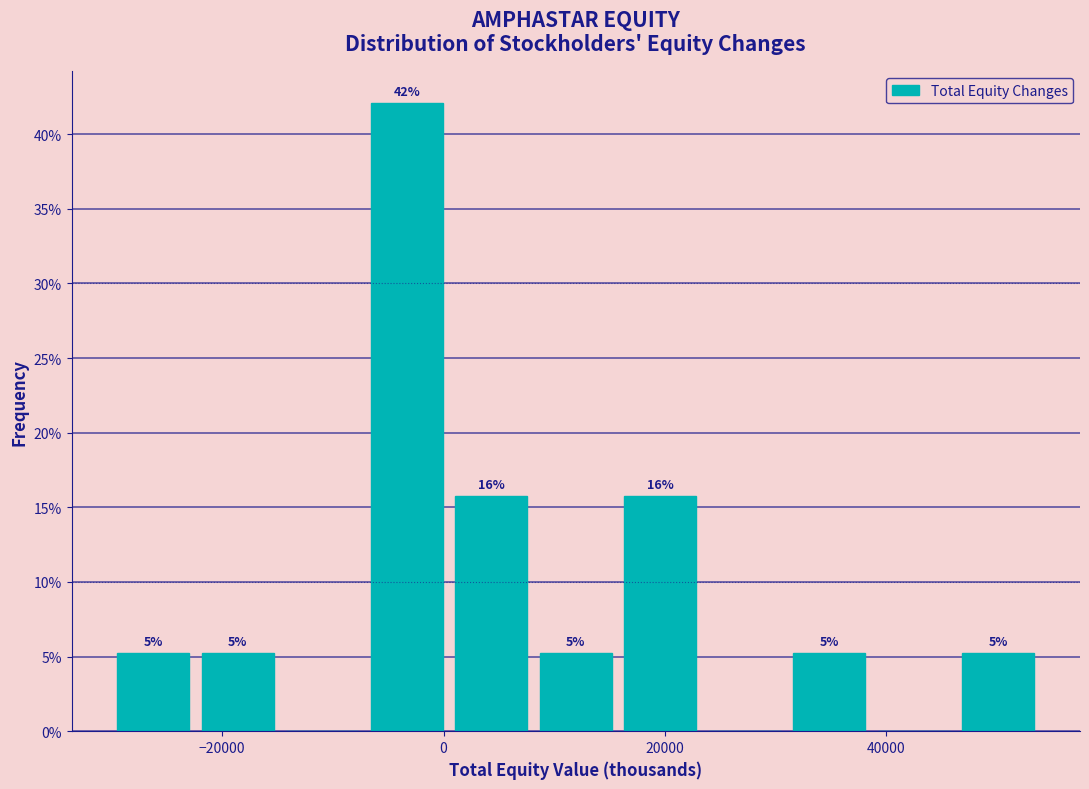

Read against the x-axis, roughly where is the centre of the tallest bar?

-4000